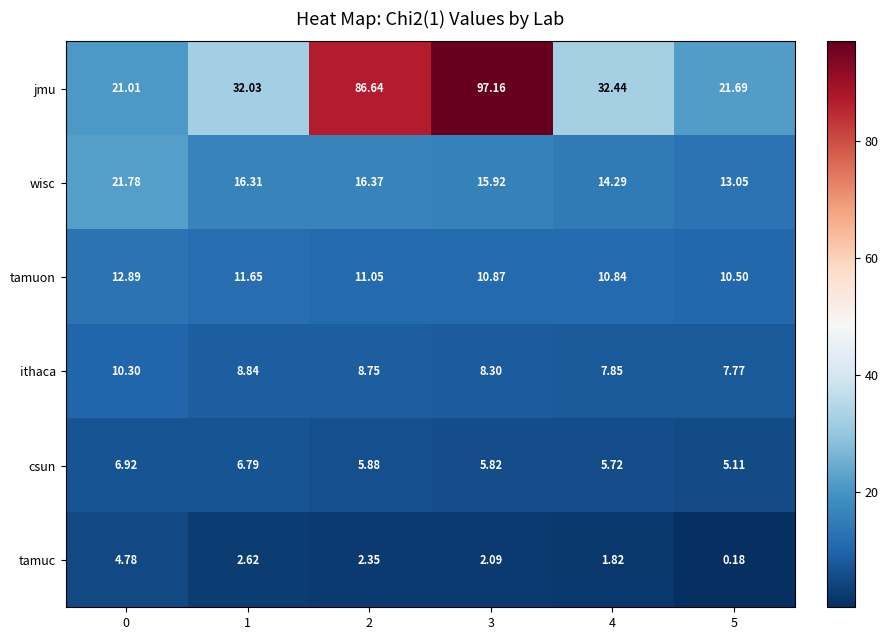

List the series in order of their peak value, highest first.

jmu, wisc, tamuon, ithaca, csun, tamuc